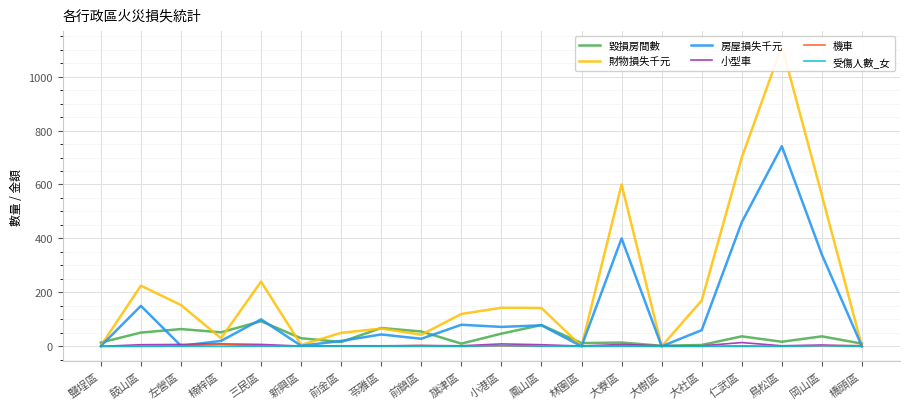

Is it true that 受傷人數_女 equals -1 at 大寮區?

False